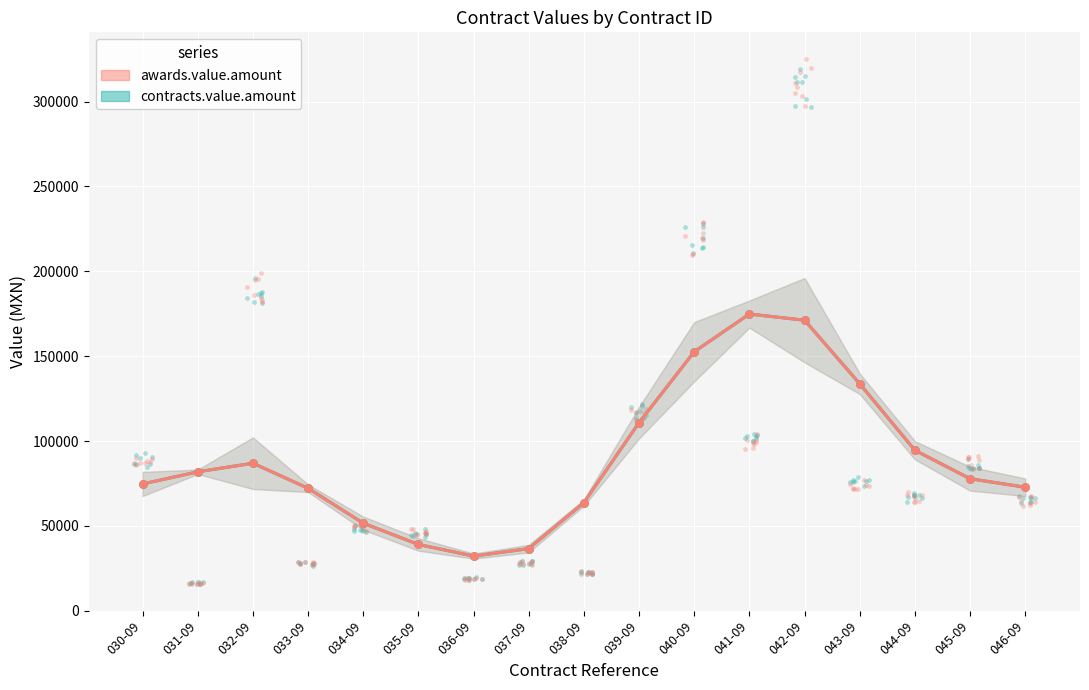

Is the value of awards.value.amount at 044-09 greater than the value of contracts.value.amount at 036-09?

Yes